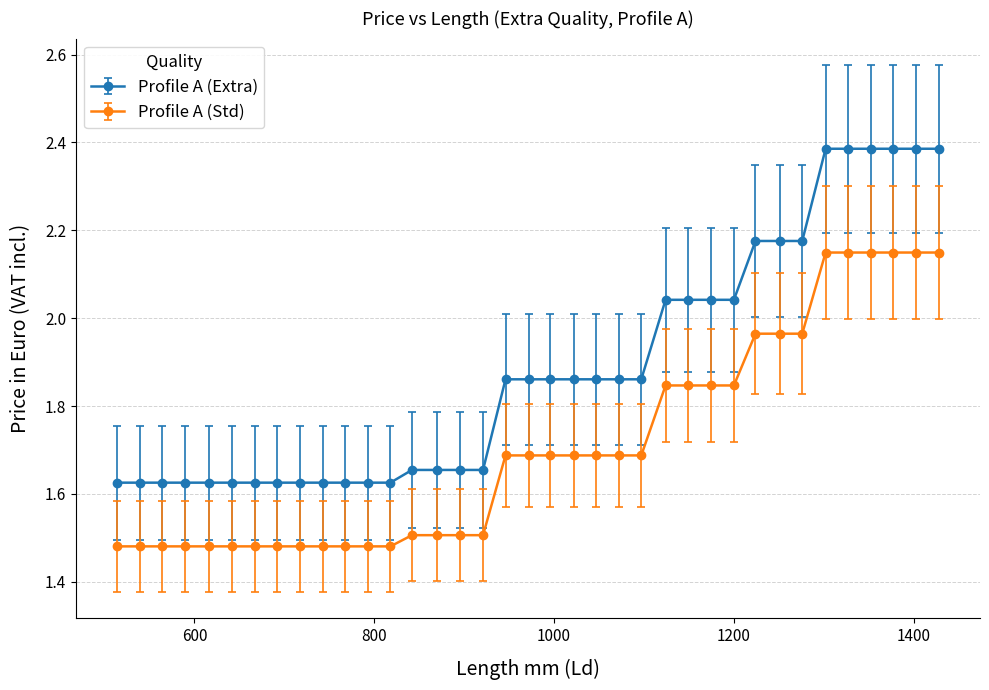

List the series in order of their overall mean, lowest first.

Profile A (Std), Profile A (Extra)